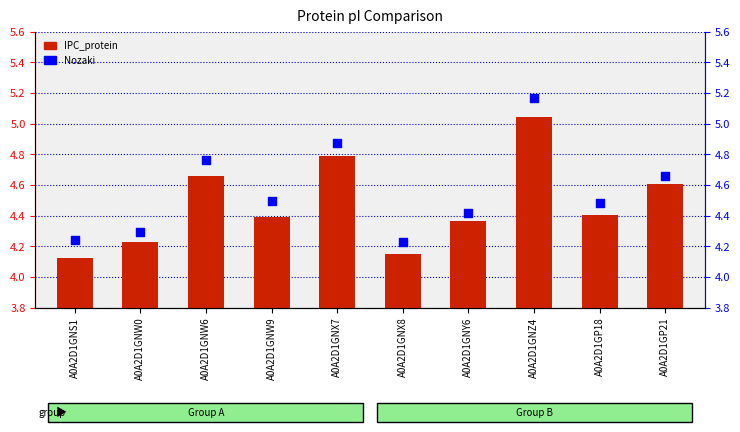

Which series contains the lowest Y value?

IPC_protein